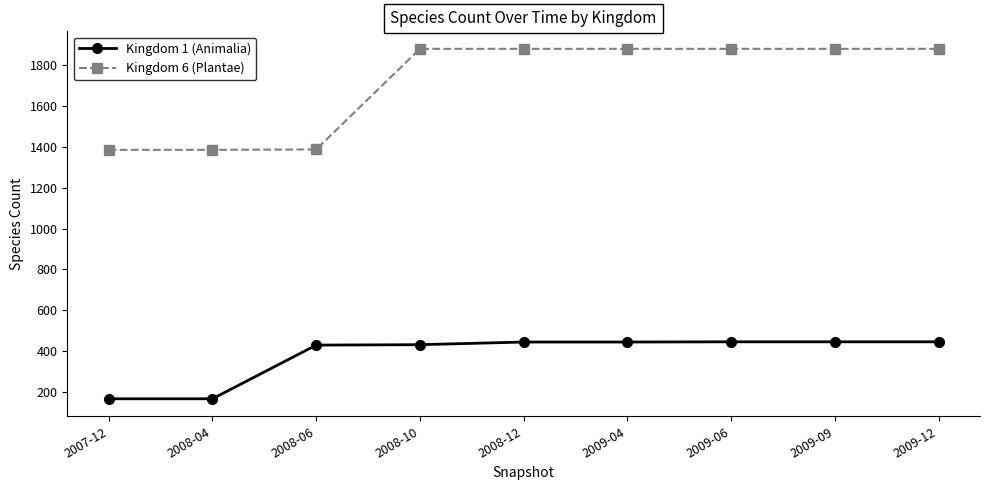

What is the value of the Kingdom 1 (Animalia) point at the 8th from the left?

447